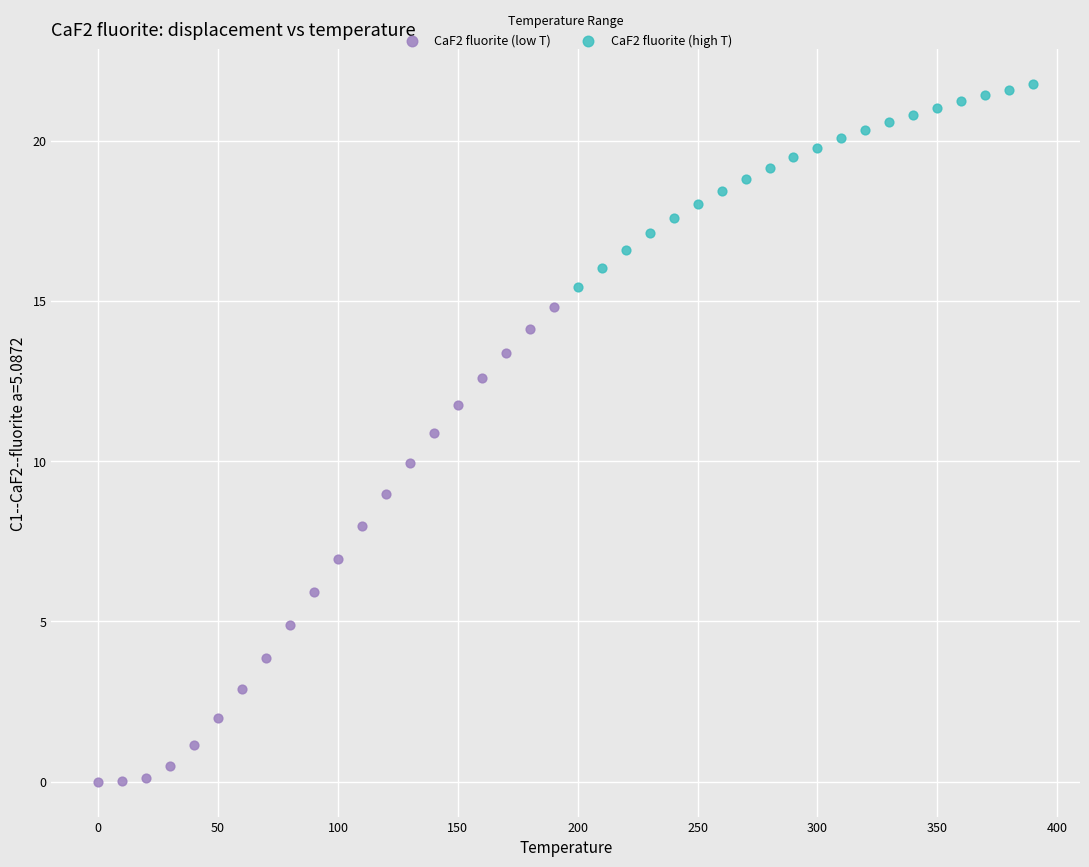

Which series has the widest spread of Y values?

CaF2 fluorite (low T)